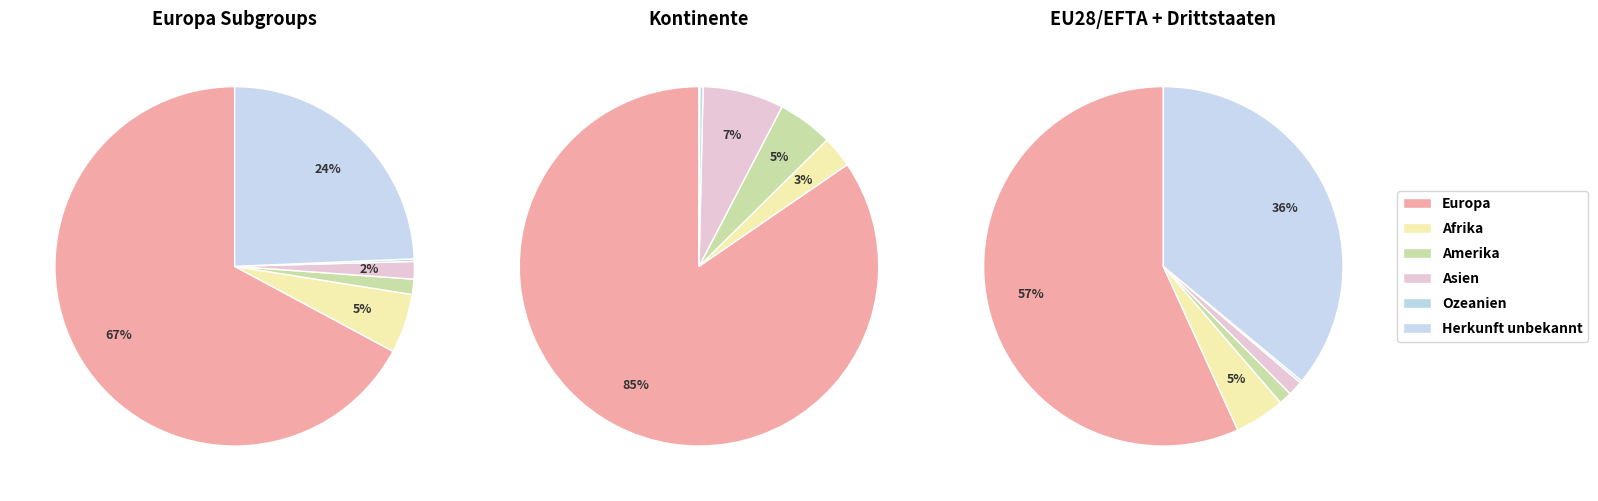

True or false: Amerika accounts for 5% of the total.

True